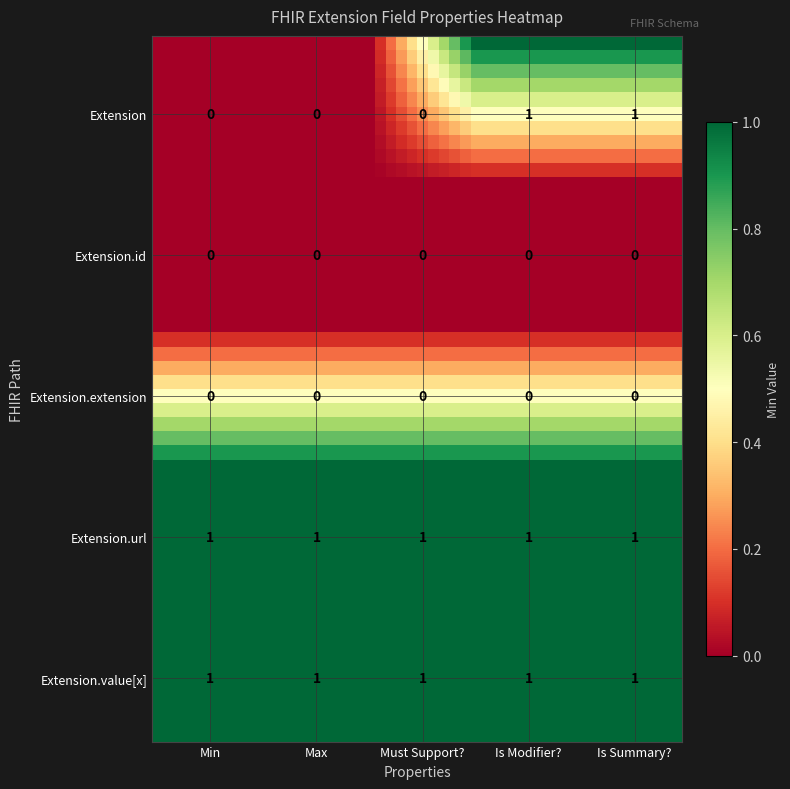

Rank the series at Must Support? from highest to lowest value.

Extension.url, Extension.value[x], Extension, Extension.id, Extension.extension